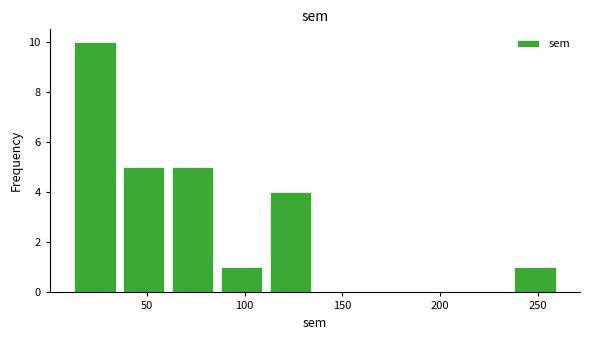

Reading left to right, list every bar in this chart as the range it spans on the x-axis followed by its height. Neither the bar edges nor the heights are printed on the chart, so give them approximately, as read against the axes.

10 to 35: 10
35 to 60: 5
60 to 85: 5
85 to 110: 1
110 to 135: 4
135 to 160: 0
160 to 185: 0
185 to 210: 0
210 to 235: 0
235 to 260: 1